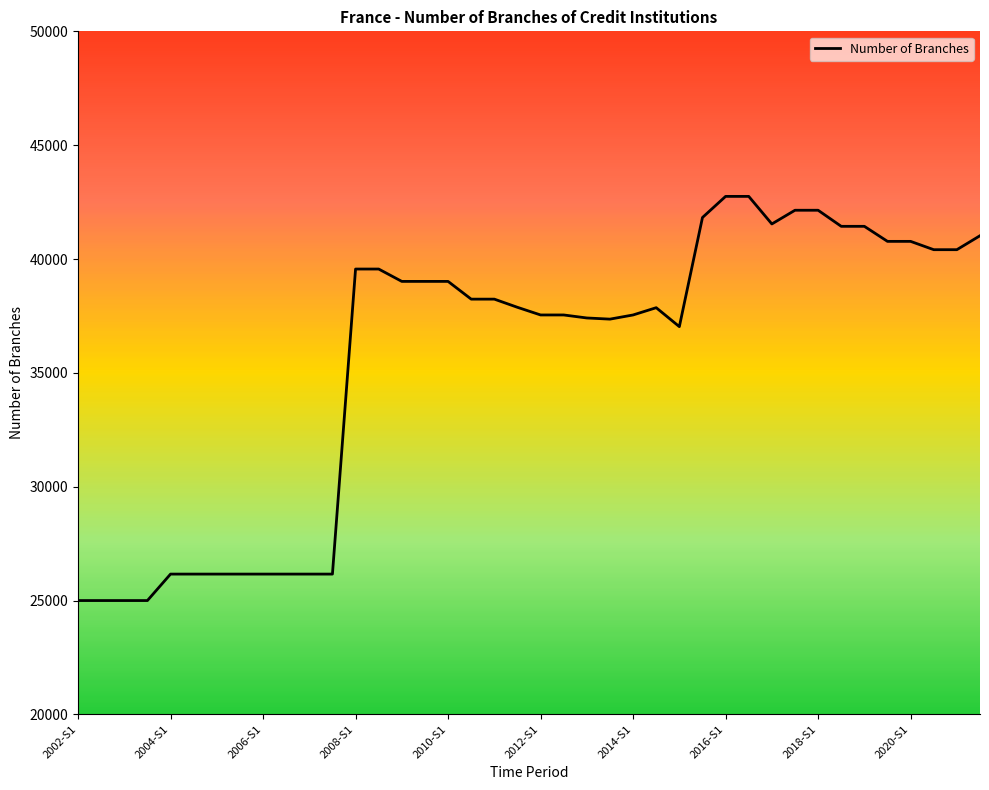

What is the value of the 15th point from the left?

39017